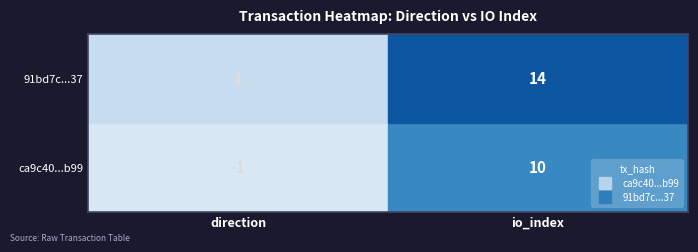

What is the highest value of the ca9c40745d0a9686276972c5974a3aa4a449b99 series?

10